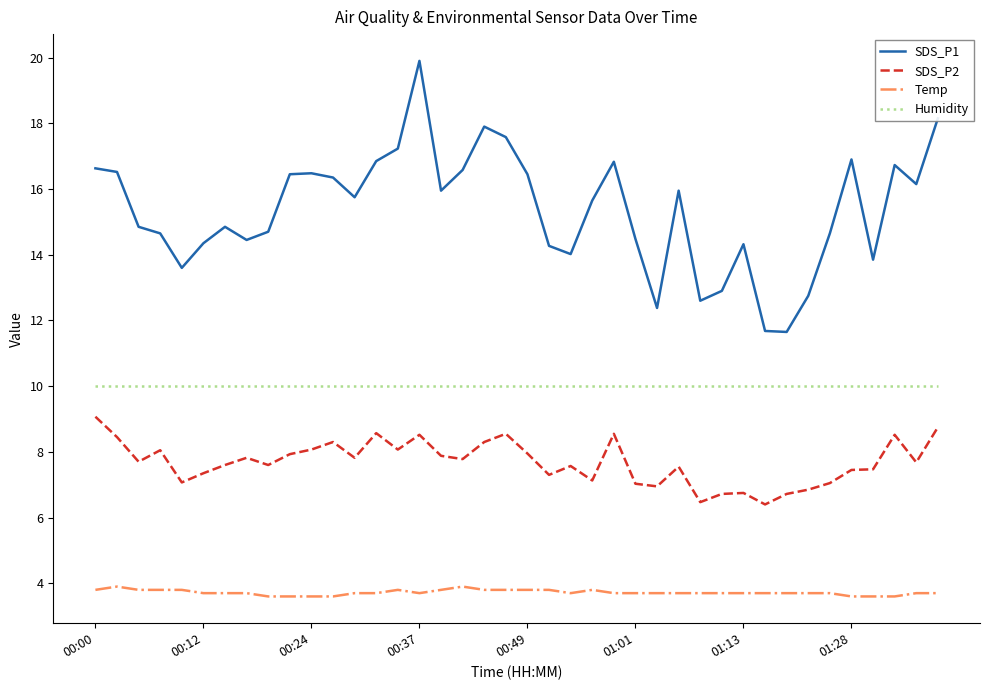

List the series in order of their overall mean, lowest first.

Temp, SDS_P2, Humidity, SDS_P1